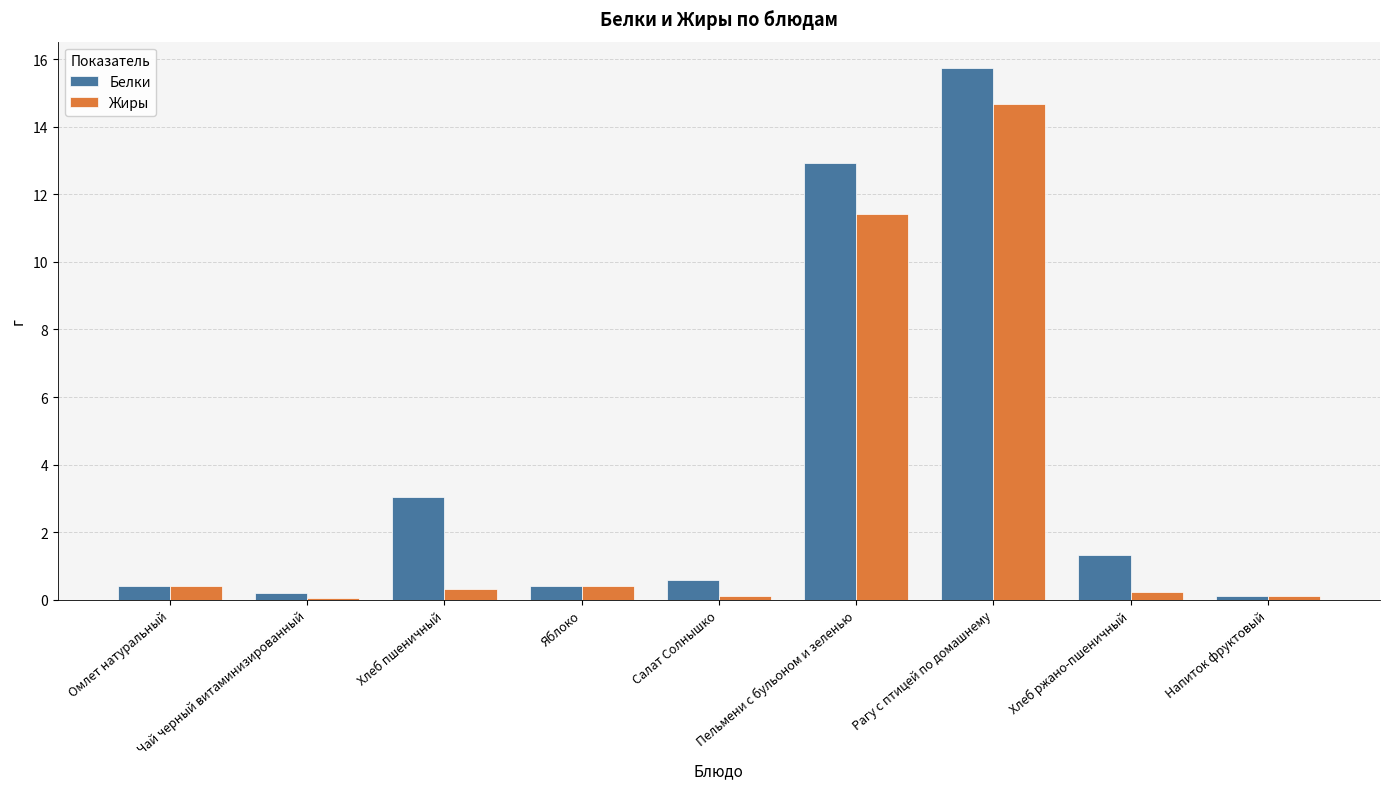

Which series changed the most between Хлеб ржано-пшеничный and Напиток фруктовый?

Белки